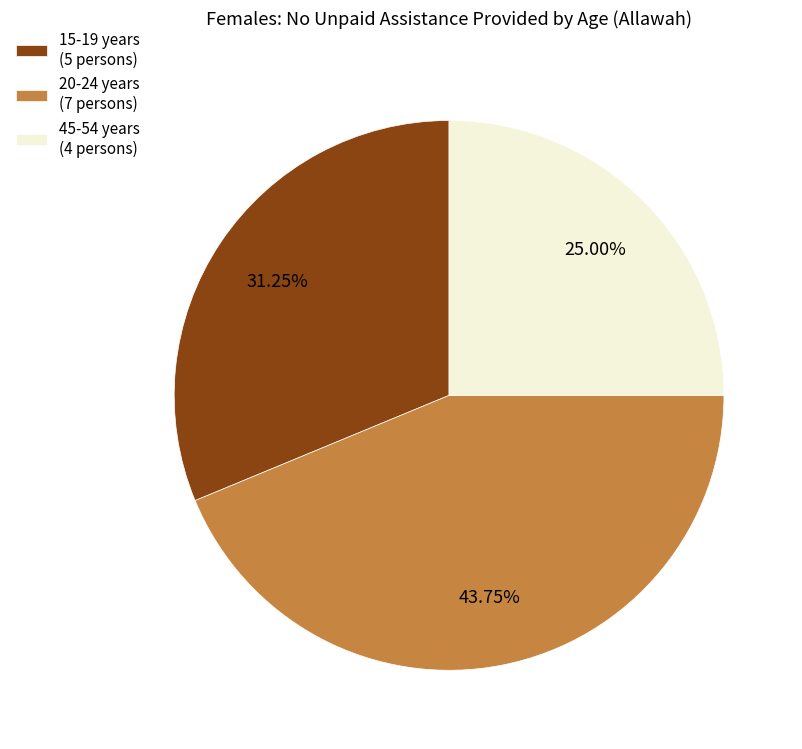

Do 20-24 years (7 persons) and 15-19 years (5 persons) together represent more than half of the pie?

Yes